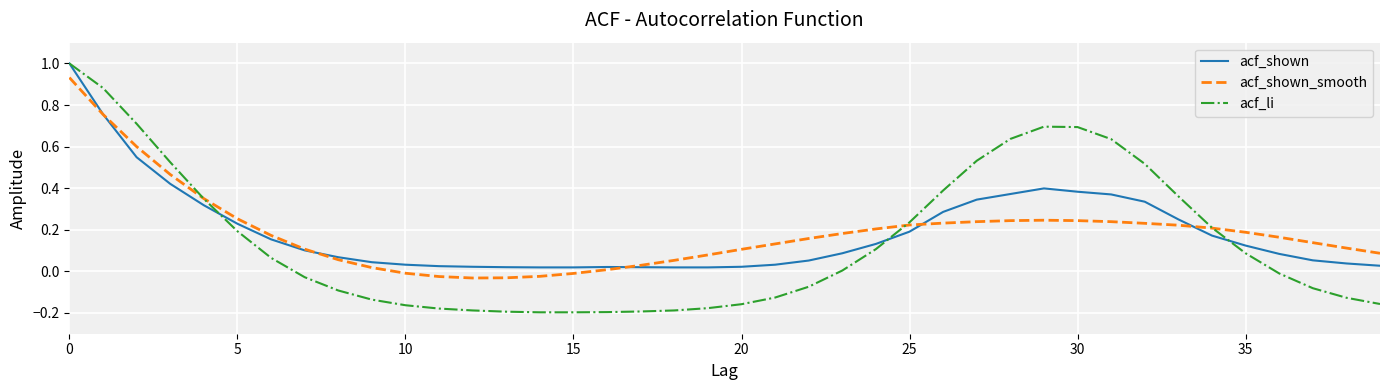

Which series has the largest range (max minus min)?

acf_li